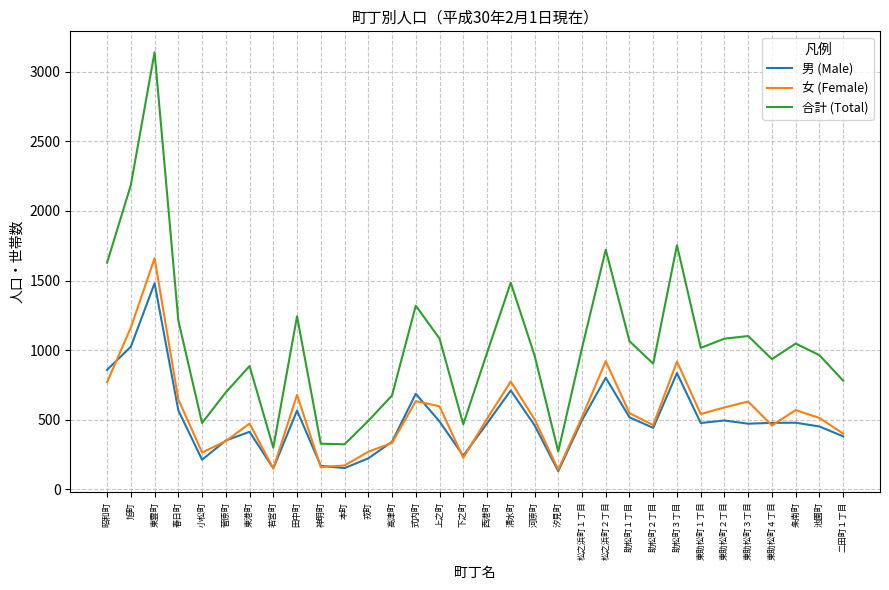

True or false: 女 (Female) and 合計 (Total) intersect in this chart.

False